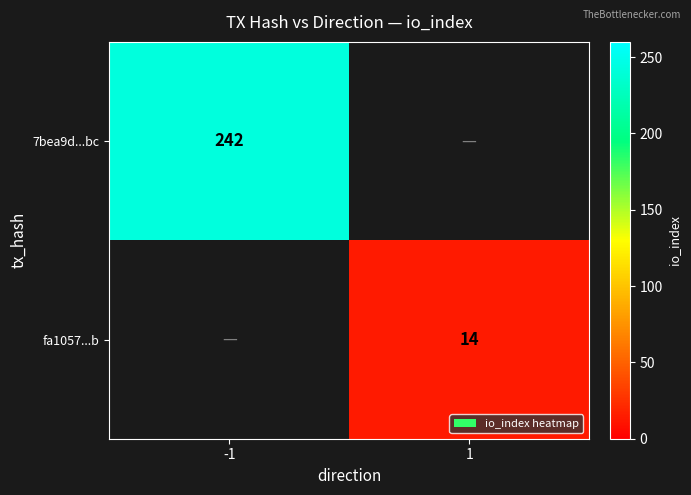

The value of fa1057...b at 1 is 6. True or false?

False